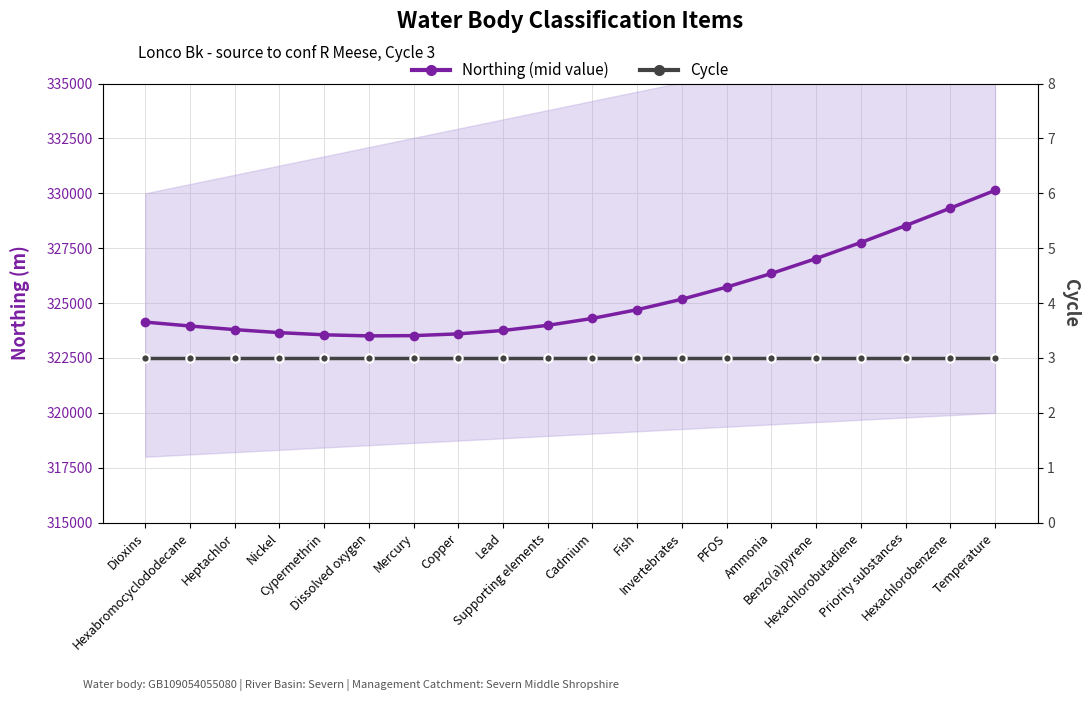

What is the total value across all series at PFOS?

325730.8